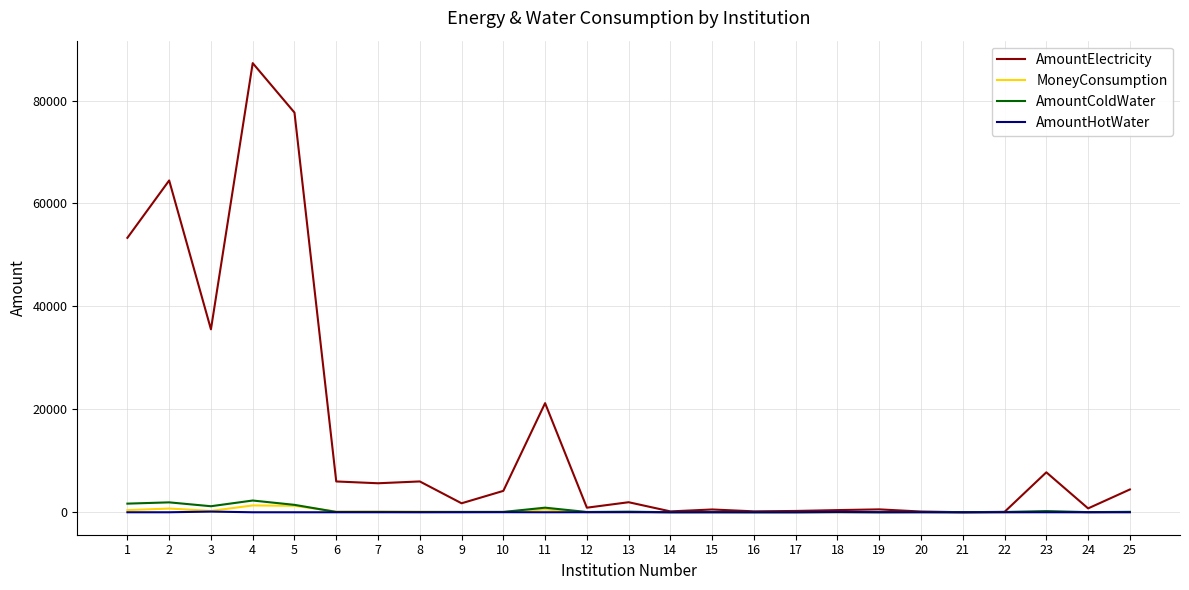

What is the difference between the maximum and minimum values in the MoneyConsumption series?

1327.4